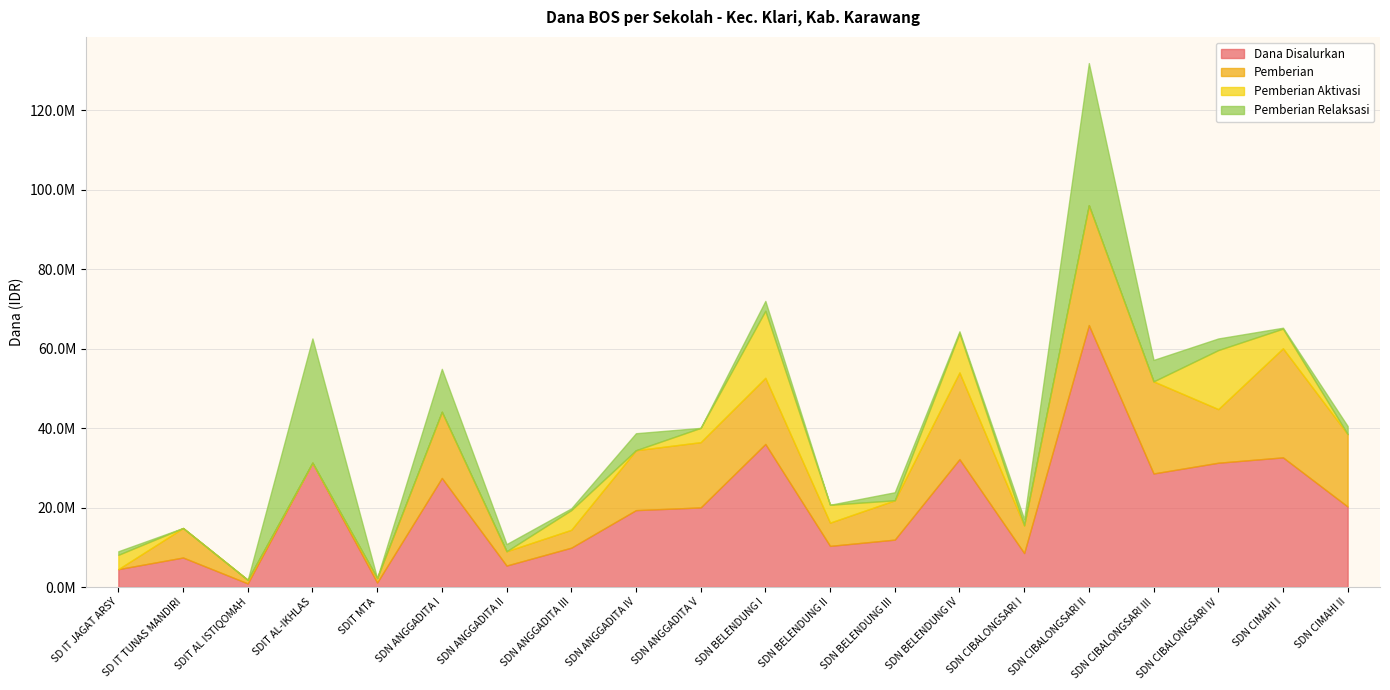

At which label does Pemberian Relaksasi reach its peak?

SDN CIBALONGSARI II